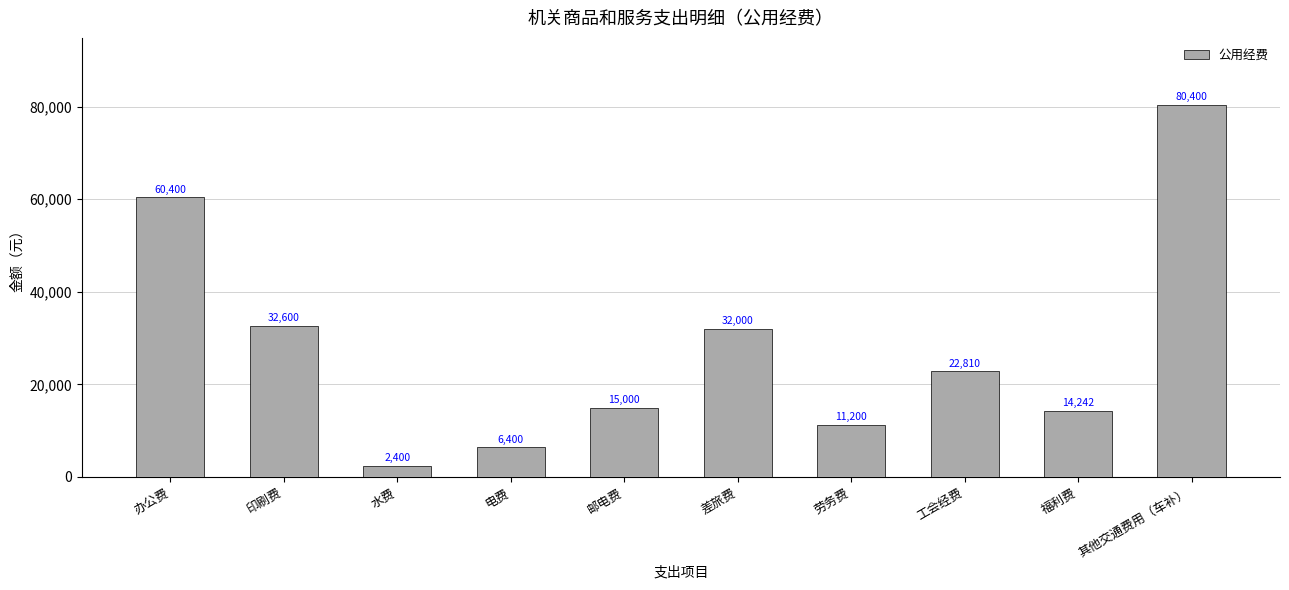

Which has a higher value, 劳务费 or 电费?

劳务费